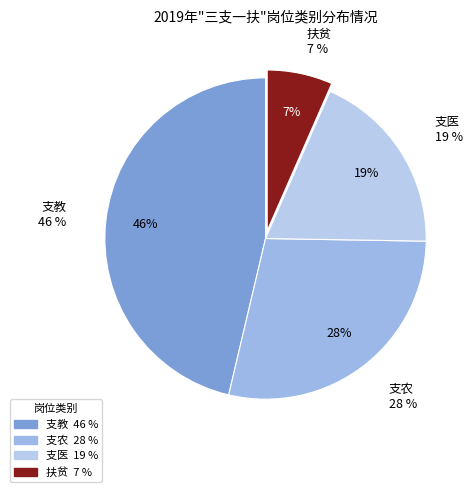

To the nearest percent, what portion does 支教 represent?

46%